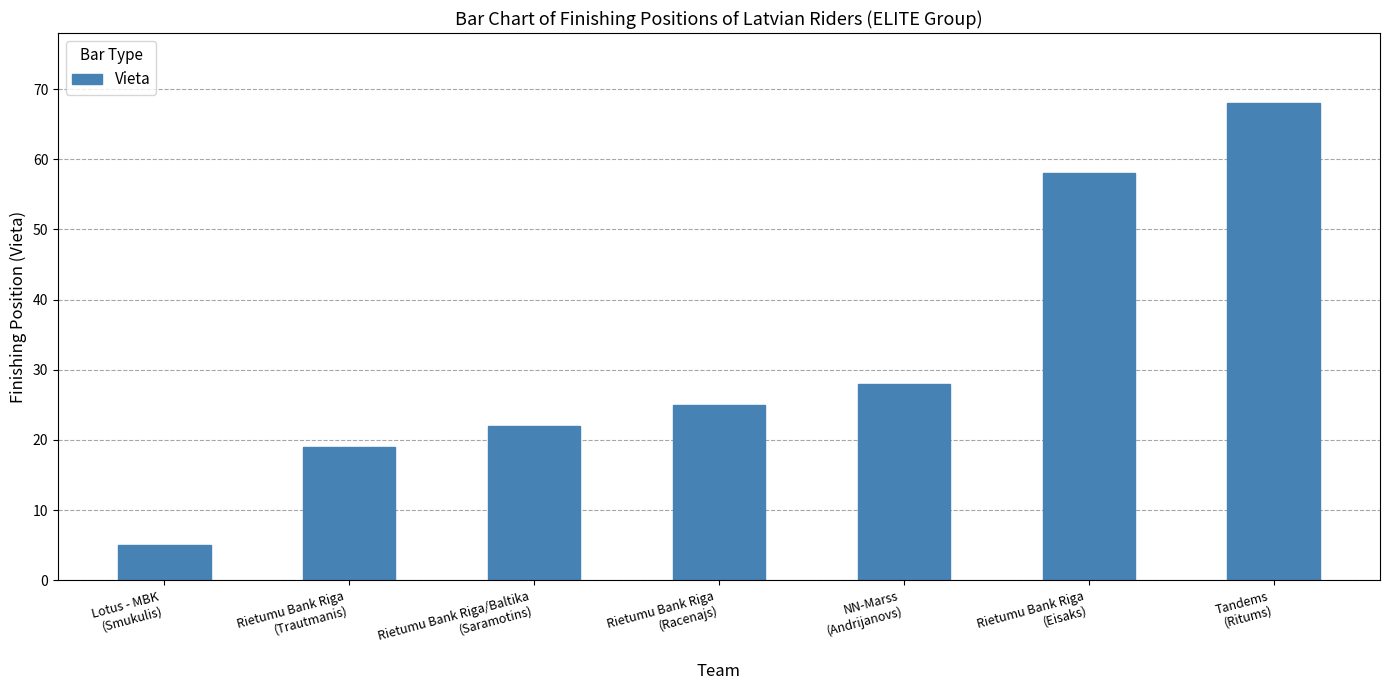

What is the label of the 2nd bar from the right?

Rietumu Bank Riga
(Eisaks)